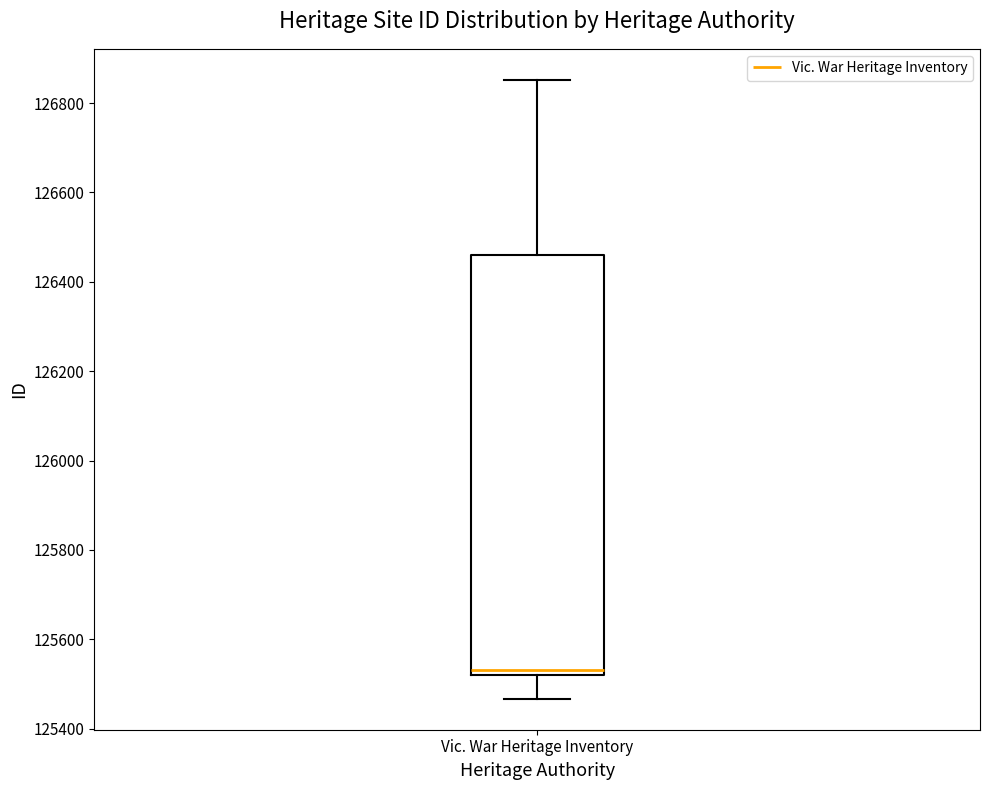

Read this box plot against the y-axis: the position of the median line, the range covered by the box, and the ends of both whiskers. The values are not printed on the chart, so give them approximately, as read against the axis.

median 125540, box 125520 to 126460, whiskers 125460 to 126860